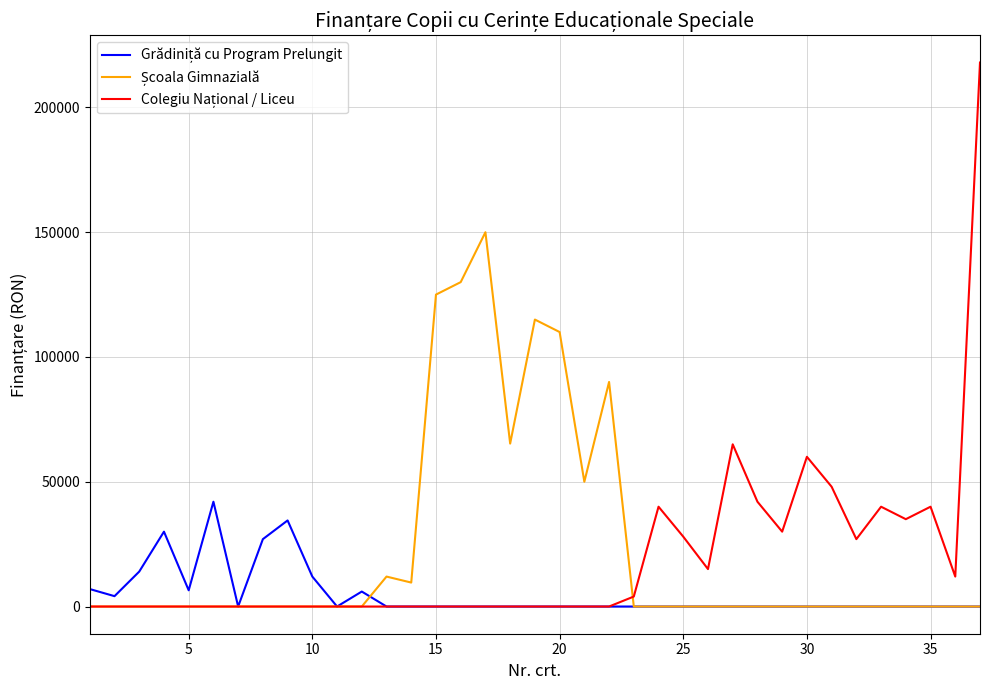

What is the maximum value shown in the chart?

218000